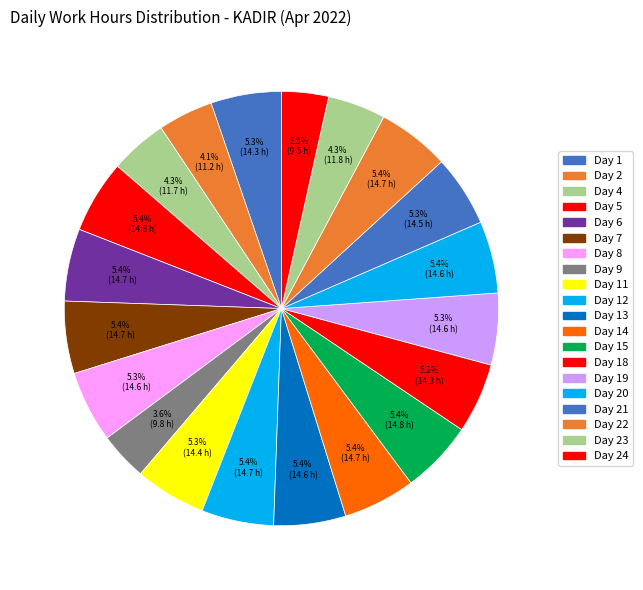

Which slice is the largest?

Day 5